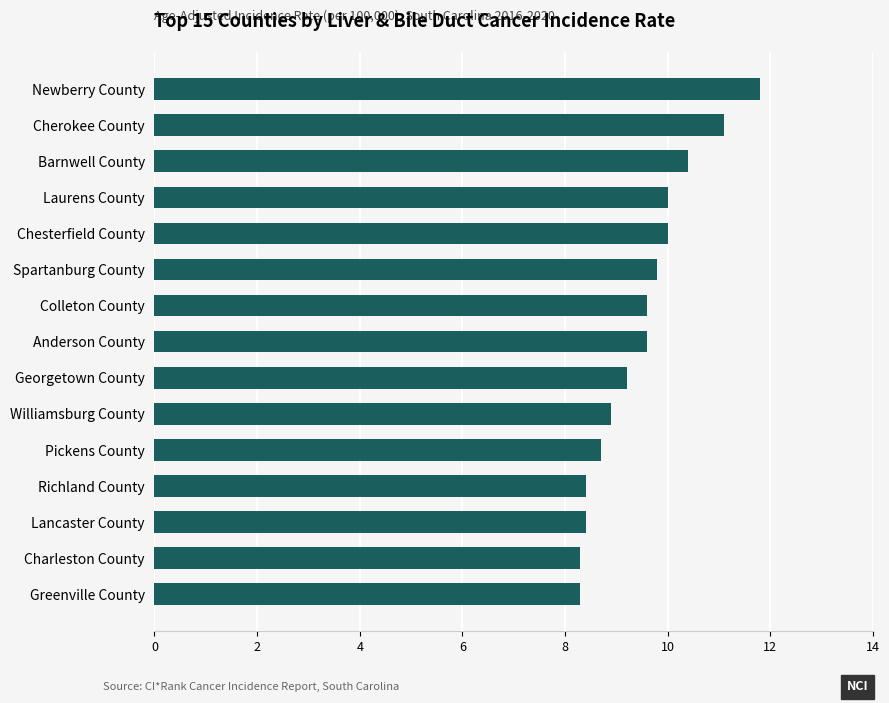

What is the difference between the maximum and minimum values?

3.5